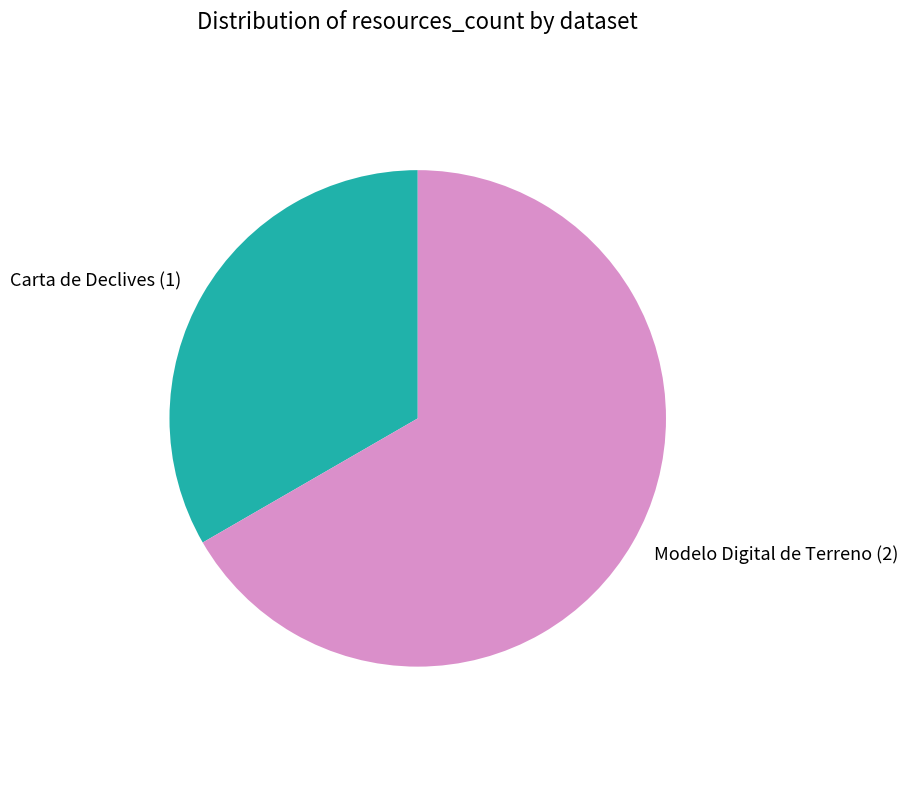

Combined, do Carta de Declives and Modelo Digital de Terreno account for over 50%?

Yes